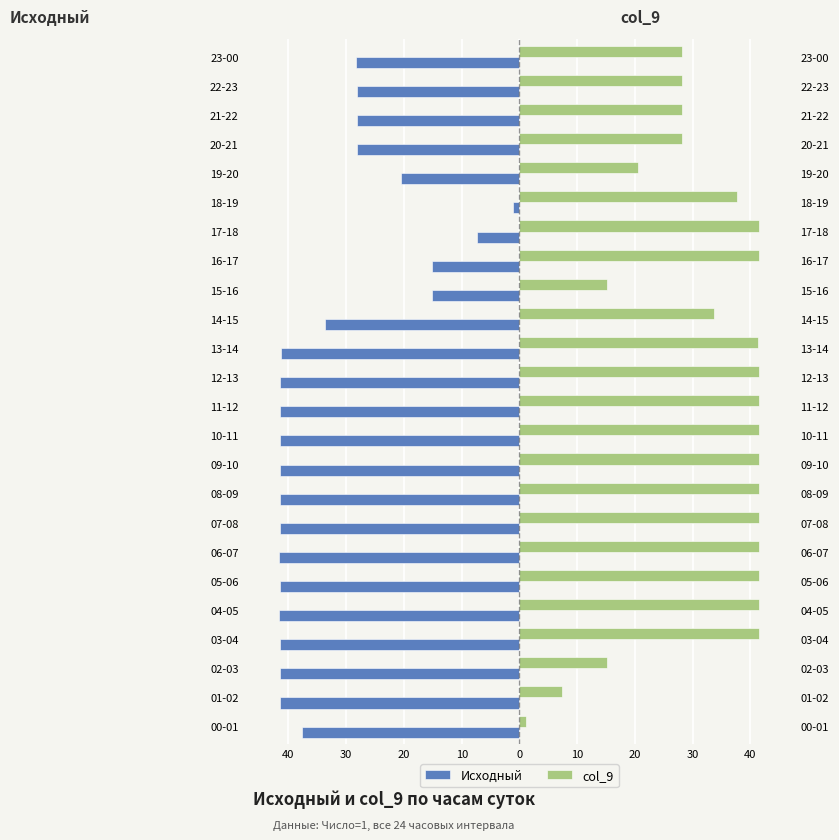

Reading right to left, extract all data points from this chart.

Исходный: -28.2	-28.2	-28.1	-28.1	-20.6	-1.1	-7.4	-15.2	-15.2	-33.8	-41.4	-41.5	-41.5	-41.5	-41.5	-41.5	-41.5	-41.6	-41.5	-41.6	-41.5	-41.5	-41.5	-37.7
col_9: 28.2	28.2	28.1	28.1	20.6	37.7	41.5	41.5	15.2	33.8	41.4	41.5	41.5	41.5	41.5	41.5	41.5	41.6	41.5	41.6	41.5	15.2	7.4	1.1